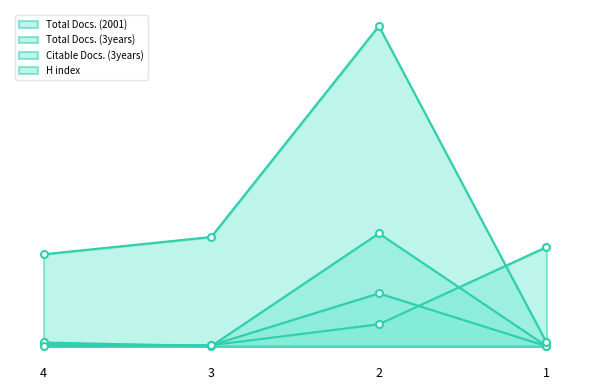

Which label corresponds to the largest value in the chart?

2